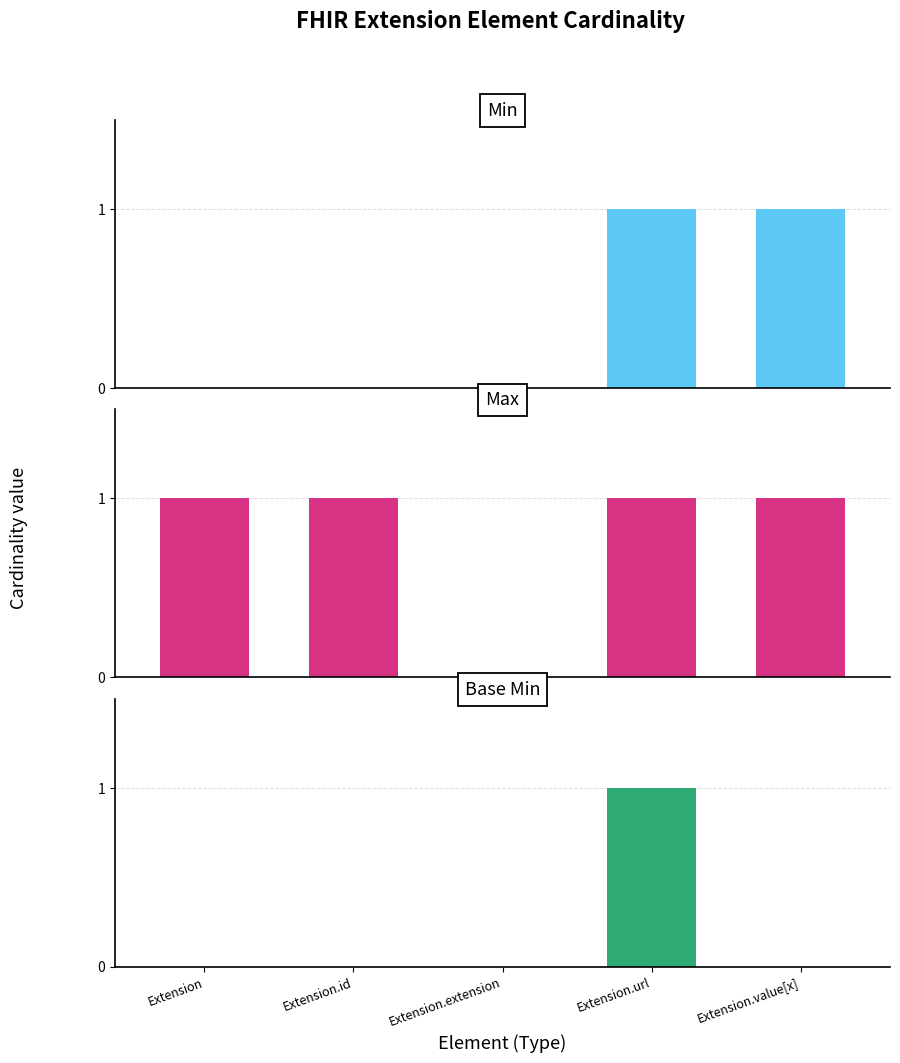

Reading left to right, extract all data points from this chart.

Min: Extension=0	Extension.id=0	Extension.extension=0	Extension.url=1	Extension.value[x]=1
Max: Extension=1	Extension.id=1	Extension.extension=0	Extension.url=1	Extension.value[x]=1
Base Min: Extension=0	Extension.id=0	Extension.extension=0	Extension.url=1	Extension.value[x]=0